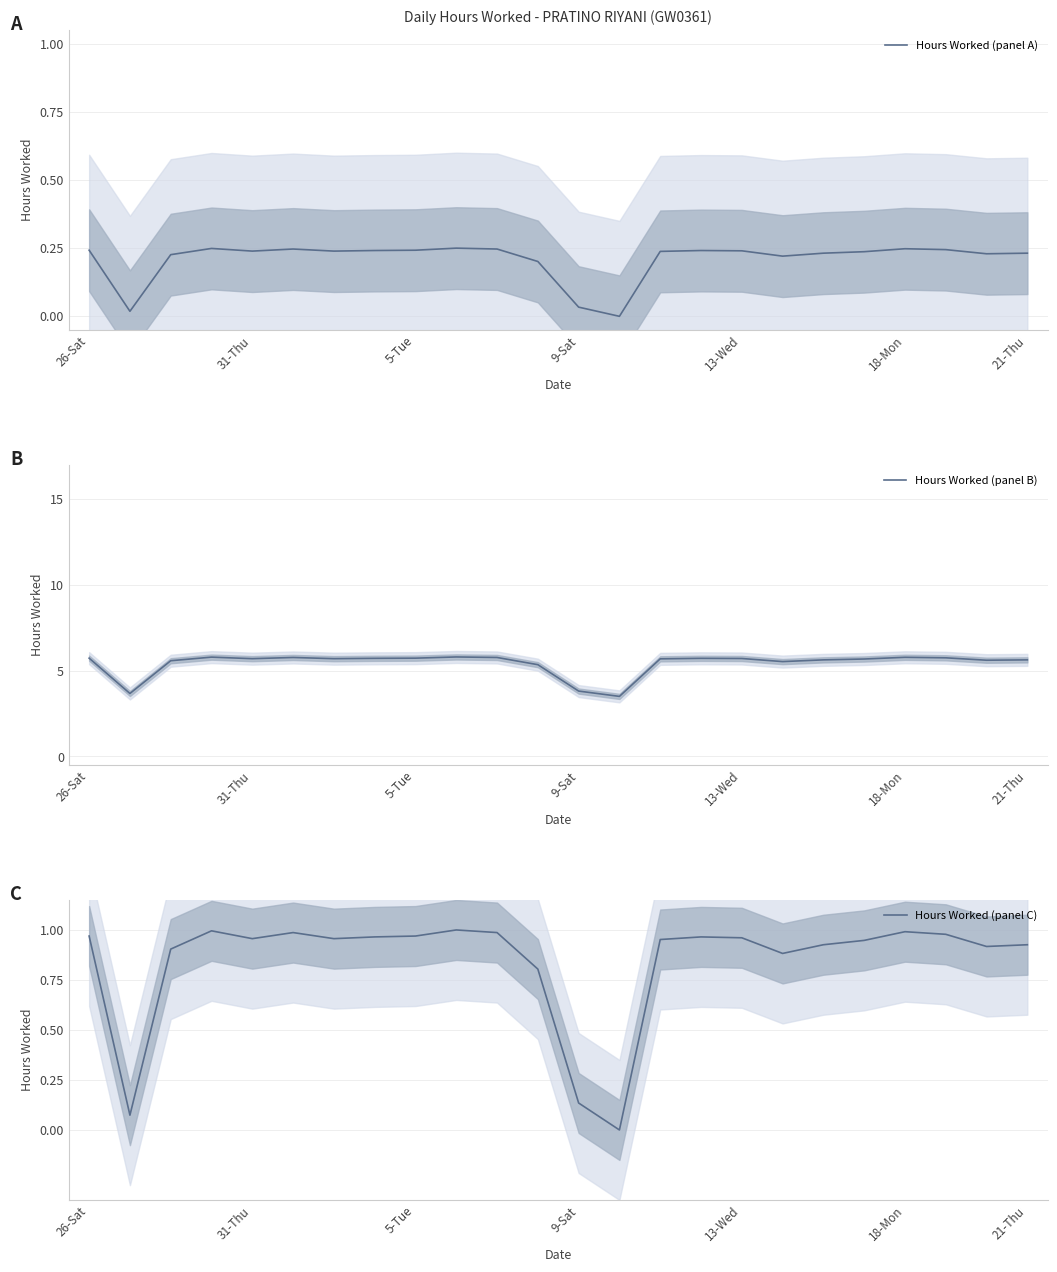

At which label does Hours Worked (panel B) first exceed 5?

26-Sat